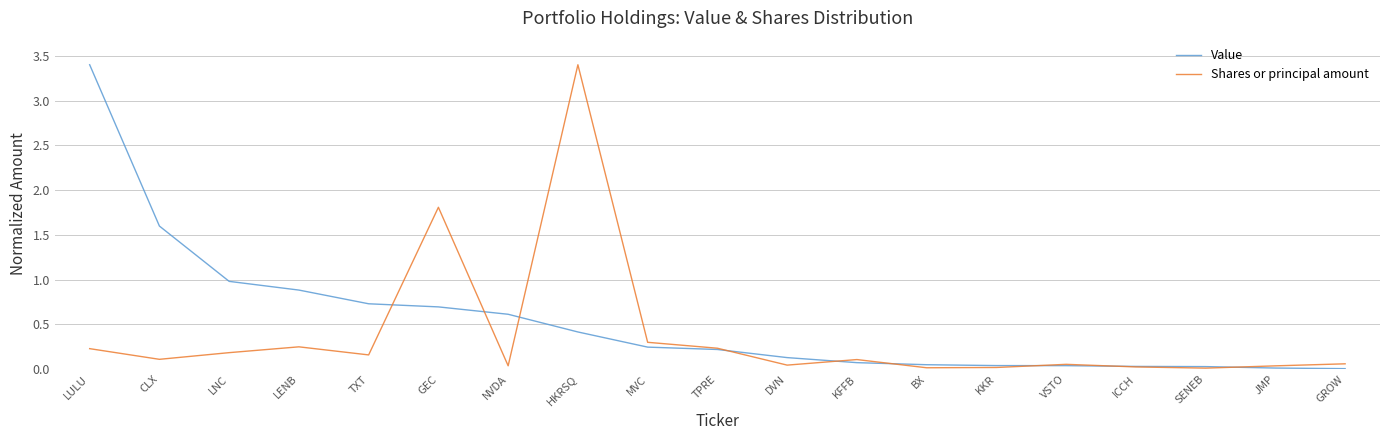

Rank the series at MVC from lowest to highest value.

Value, Shares or principal amount